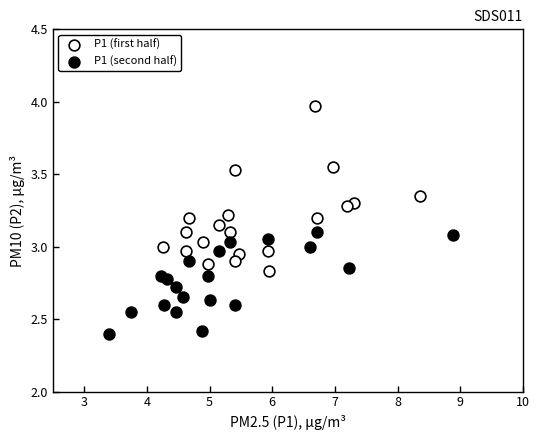

Which series reaches the maximum Y coordinate?

P1 (first half)